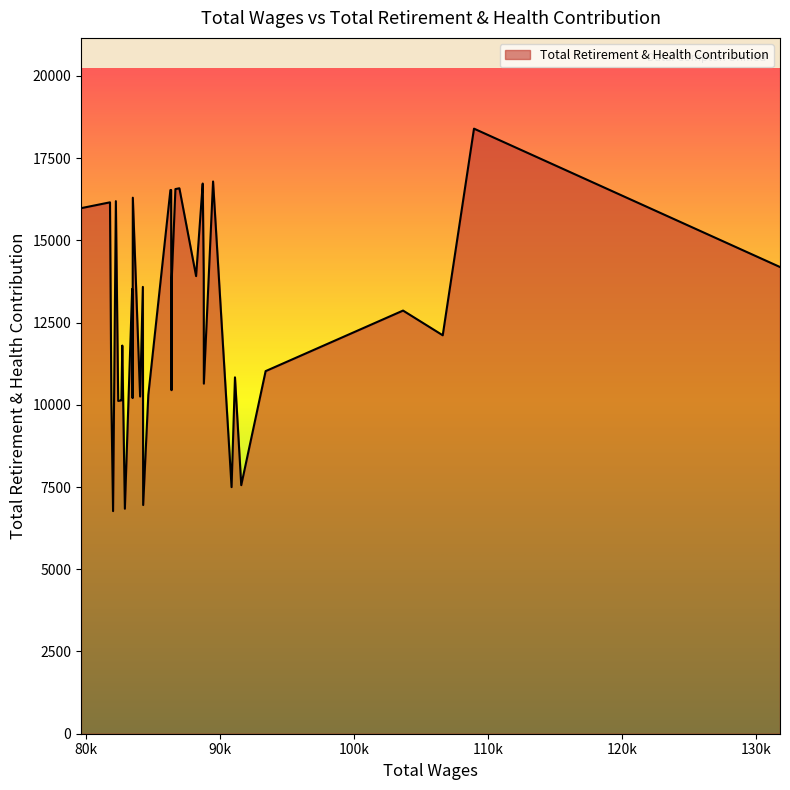

What is the difference between the maximum and minimum values?

11628